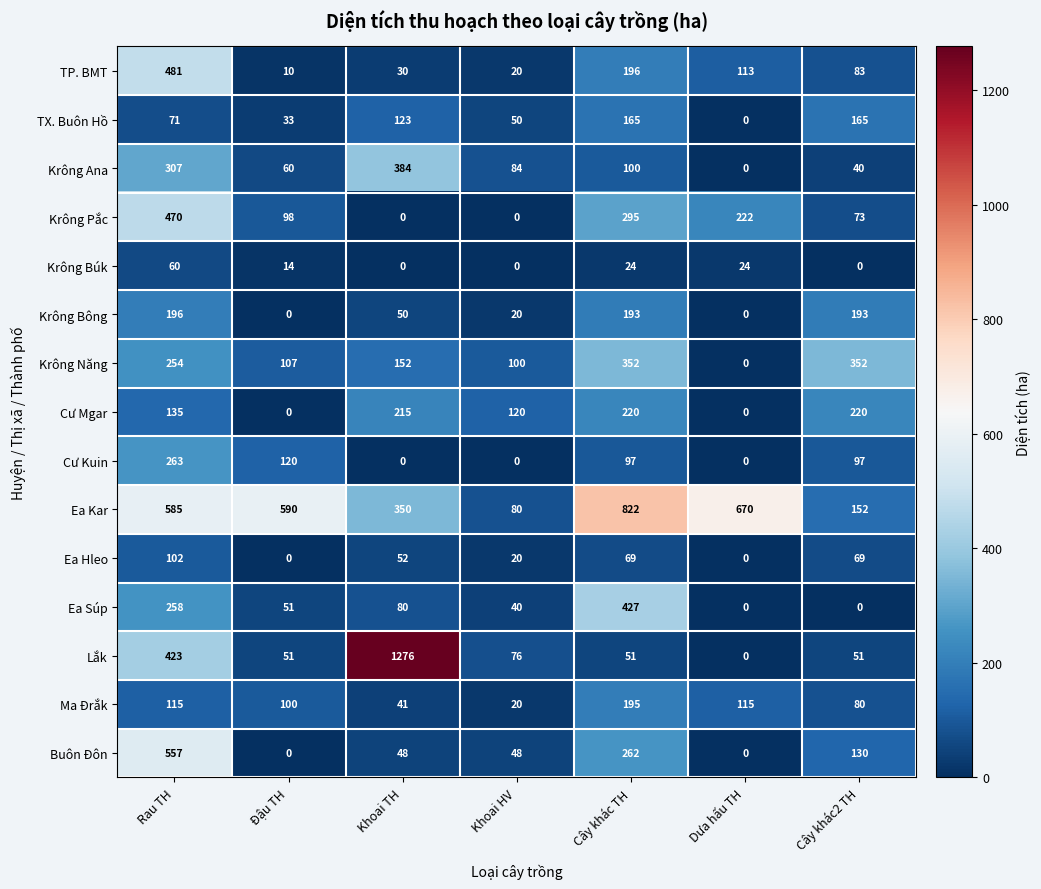

Which series has the widest spread of values?

Lắk